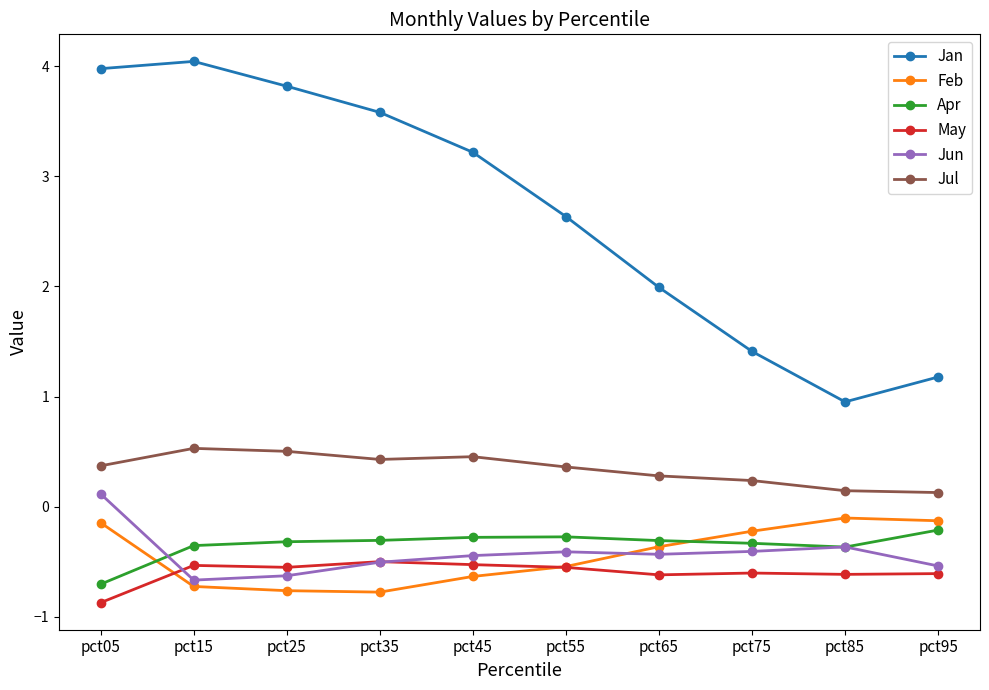

What value does the Jan series have at pct45?

3.2